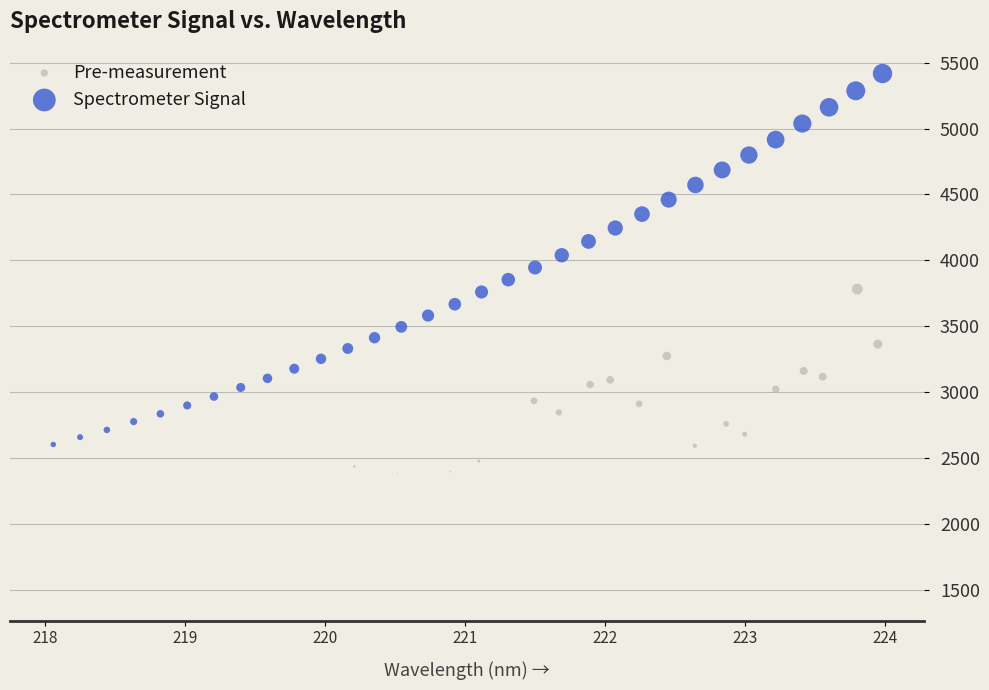

Which series contains the highest Y value?

Spectrometer Signal